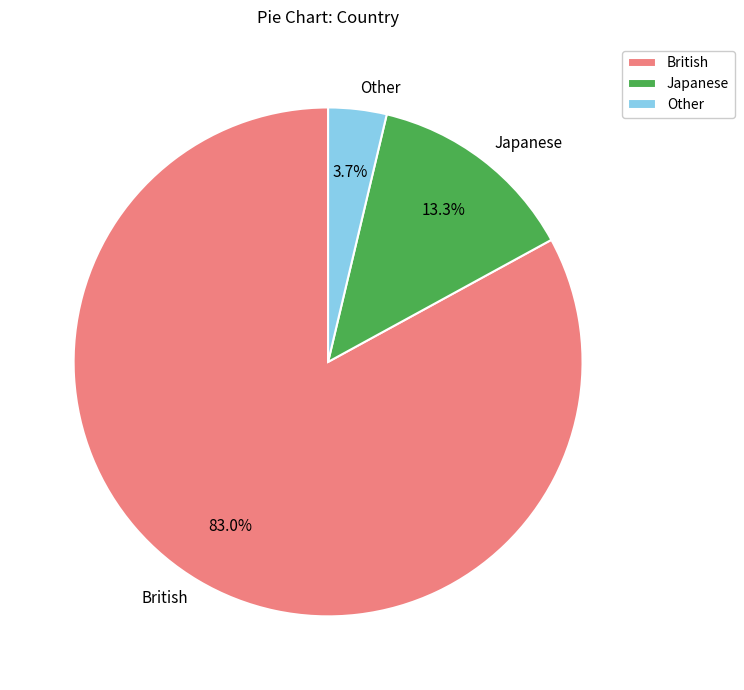

Which category accounts for the majority?

British